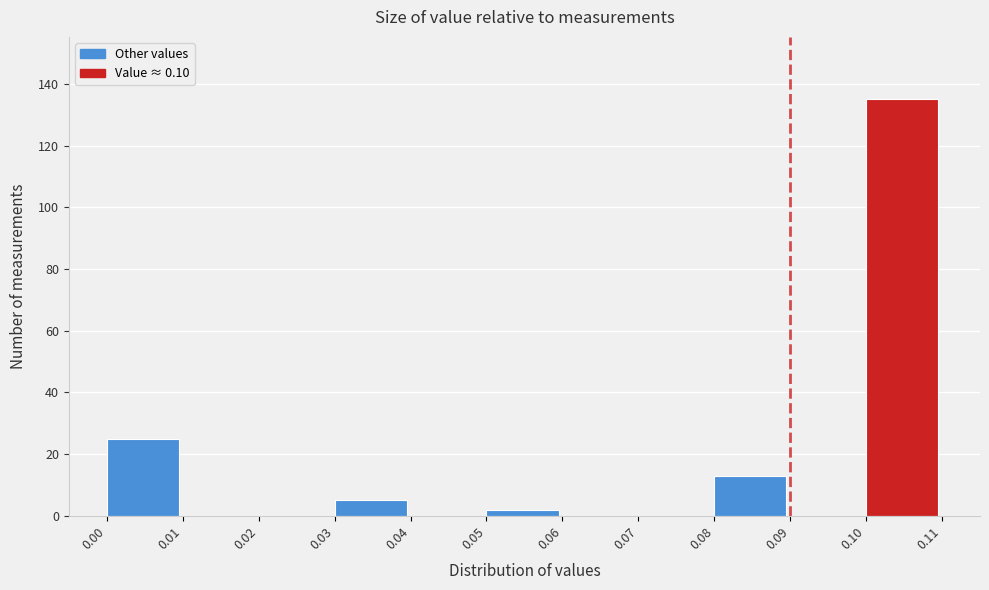

How tall is the bar that spans 0.08 to 0.09 on the x-axis? The values are not printed on the chart, so give them approximately, as read against the axis.

14